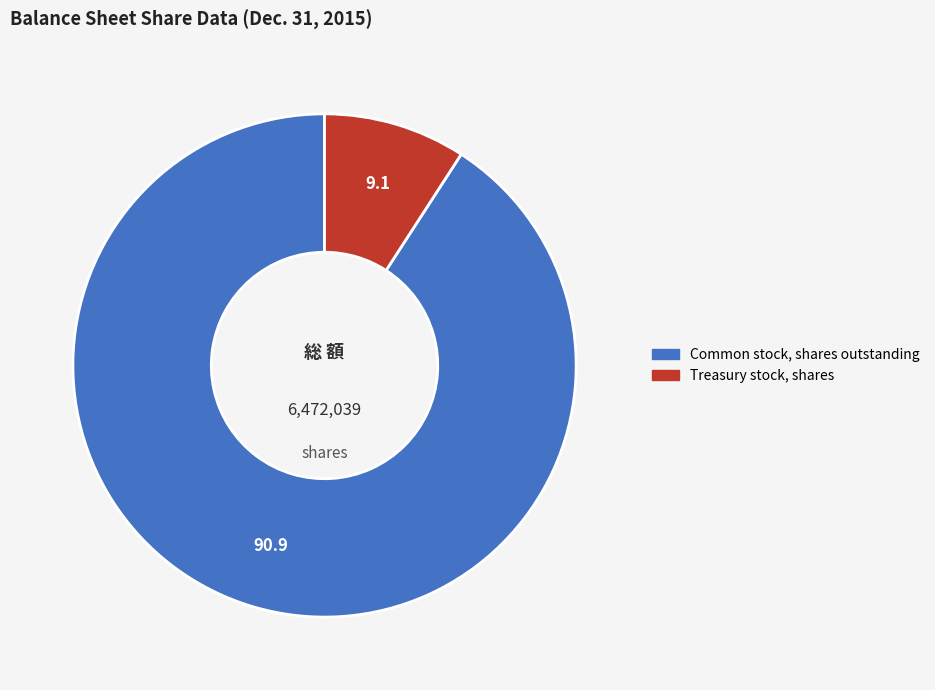

Do Common stock, shares outstanding and Treasury stock, shares together represent more than half of the pie?

Yes